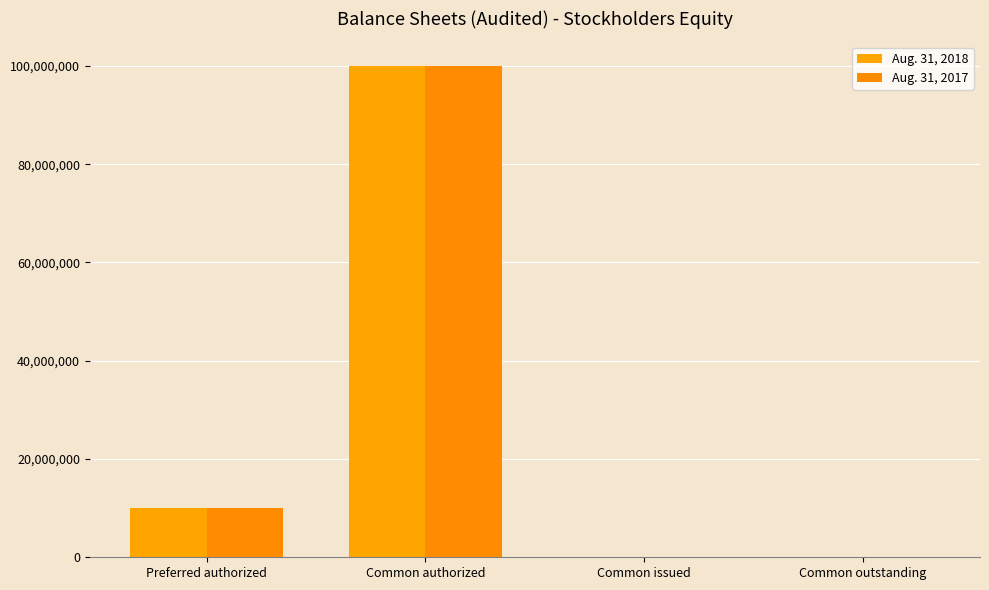

What is the difference between the Aug. 31, 2018 values at Common outstanding and Preferred authorized?

9967483